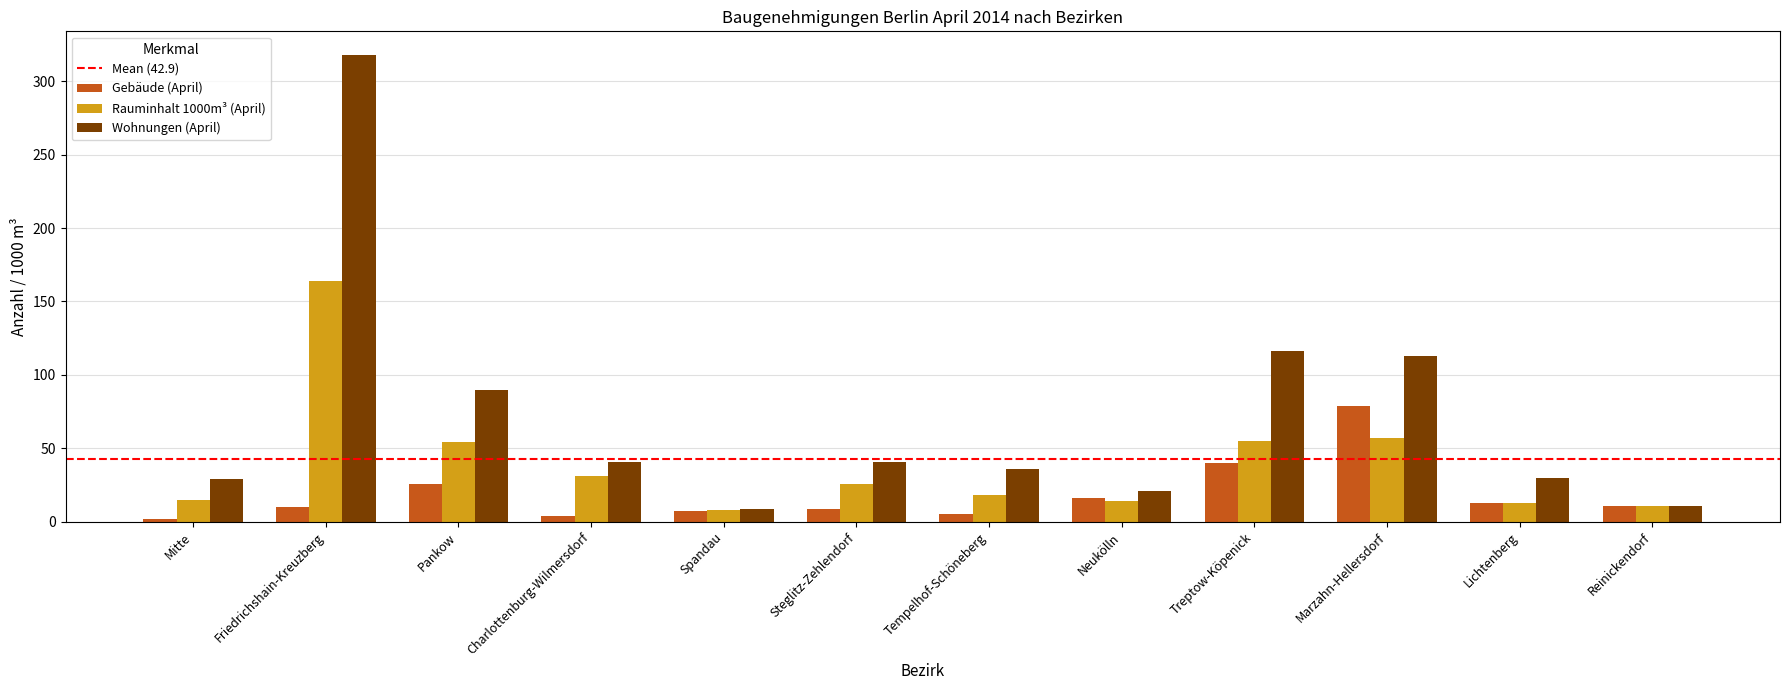

What is the difference between the maximum and minimum values in the Wohnungen (April) series?

309